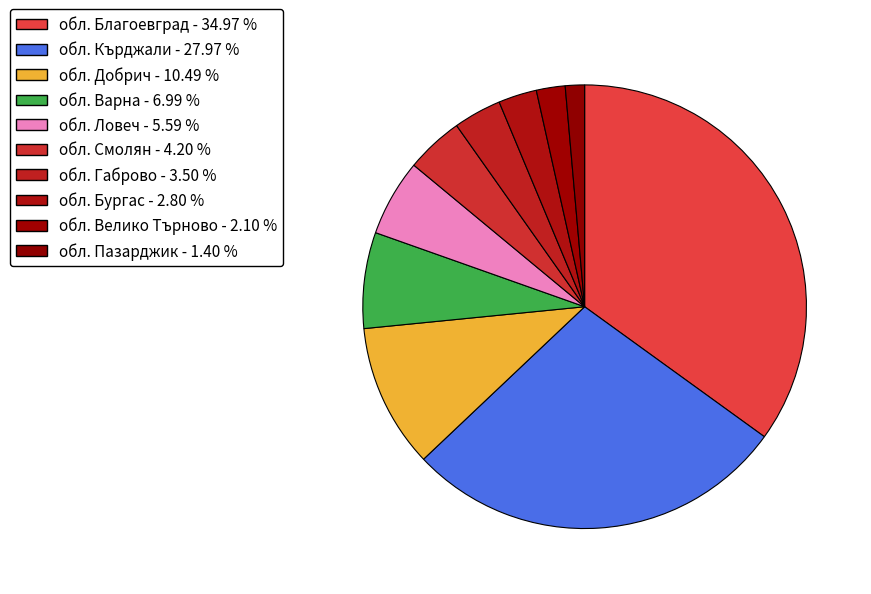

How many segments does this pie chart have?

10